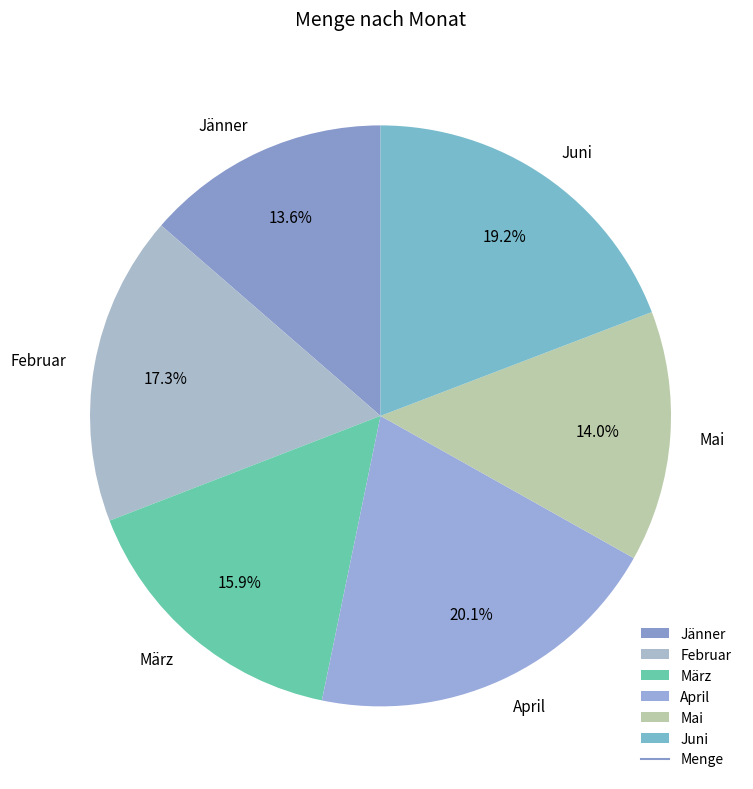

Does any single category account for the majority?

No